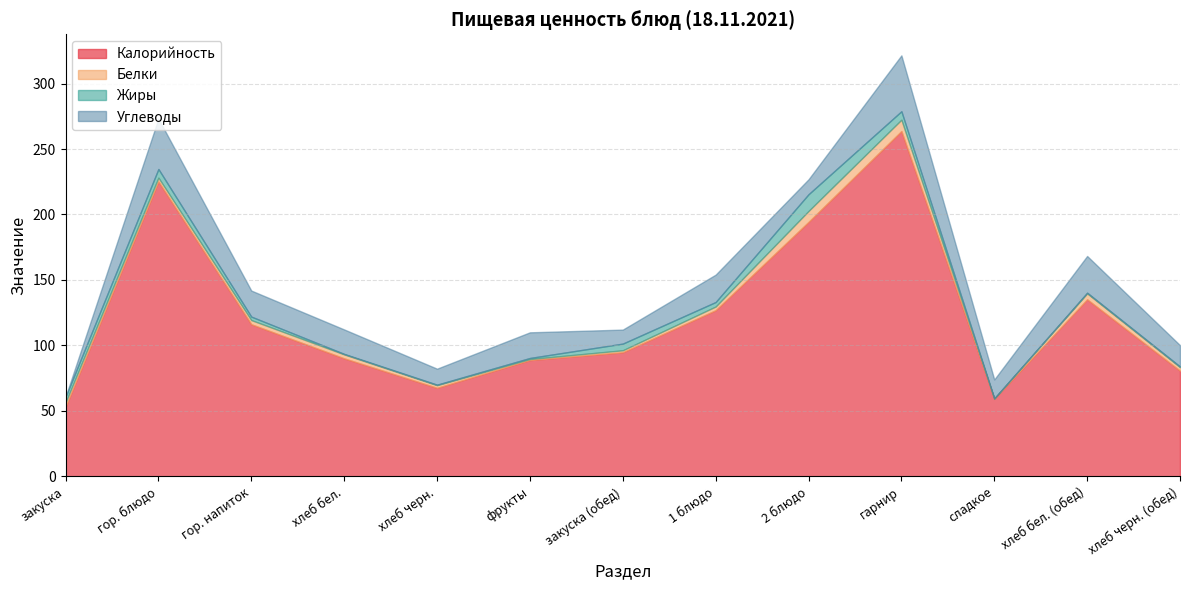

In Жиры, how many points are higher than both neighbors (excluding endpoints)?

4